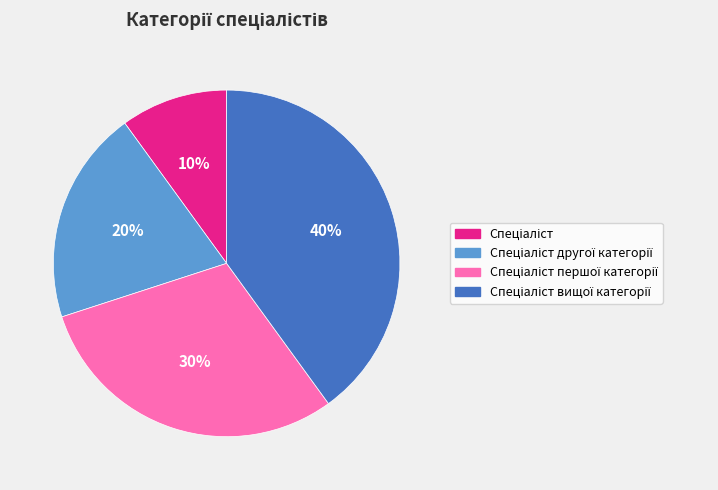

Does any single category account for the majority?

No